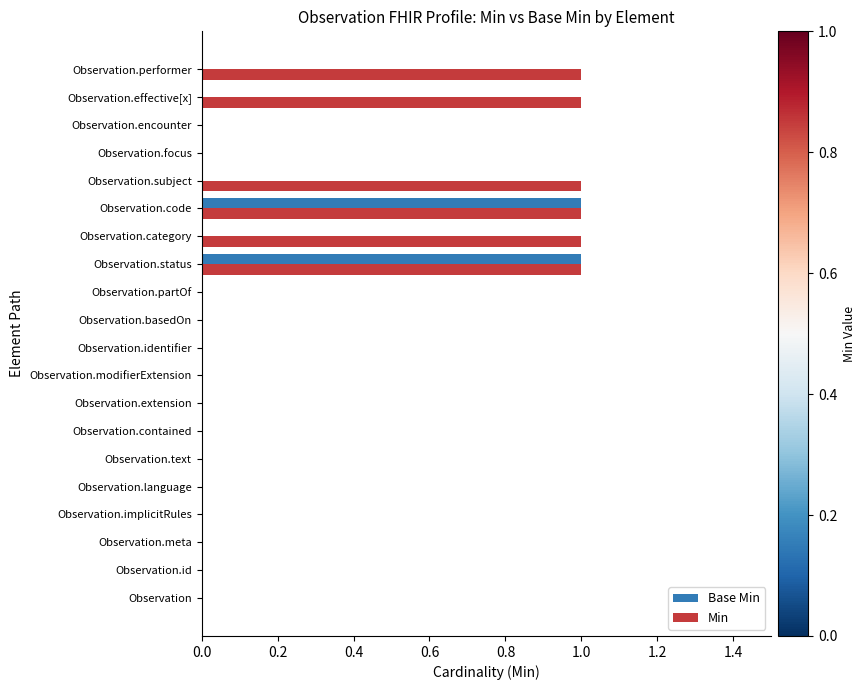

Which series has the largest total across all categories?

Min